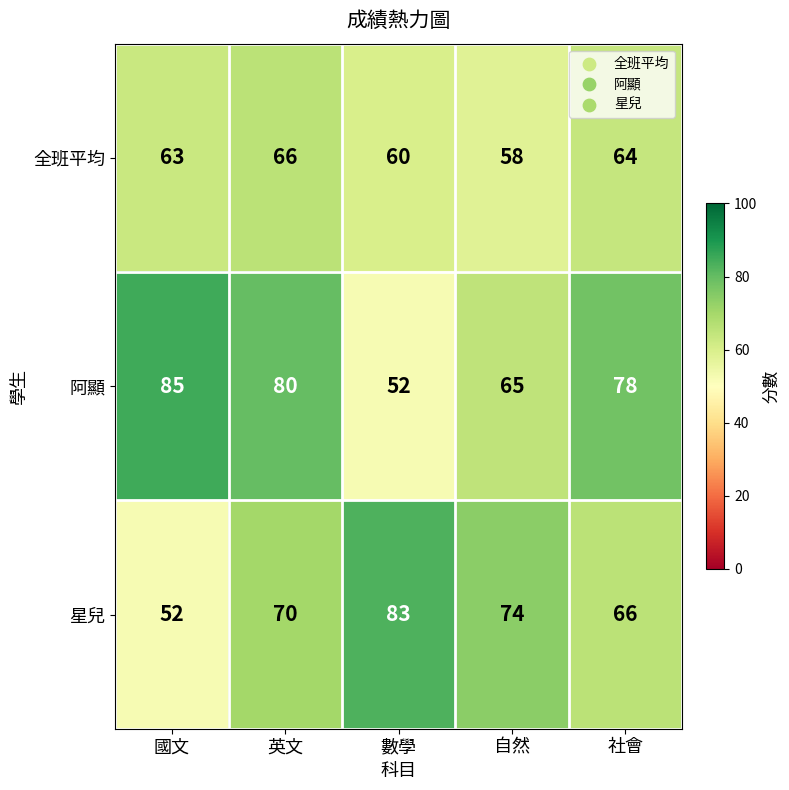

What is the average value of the 全班平均 series?

62